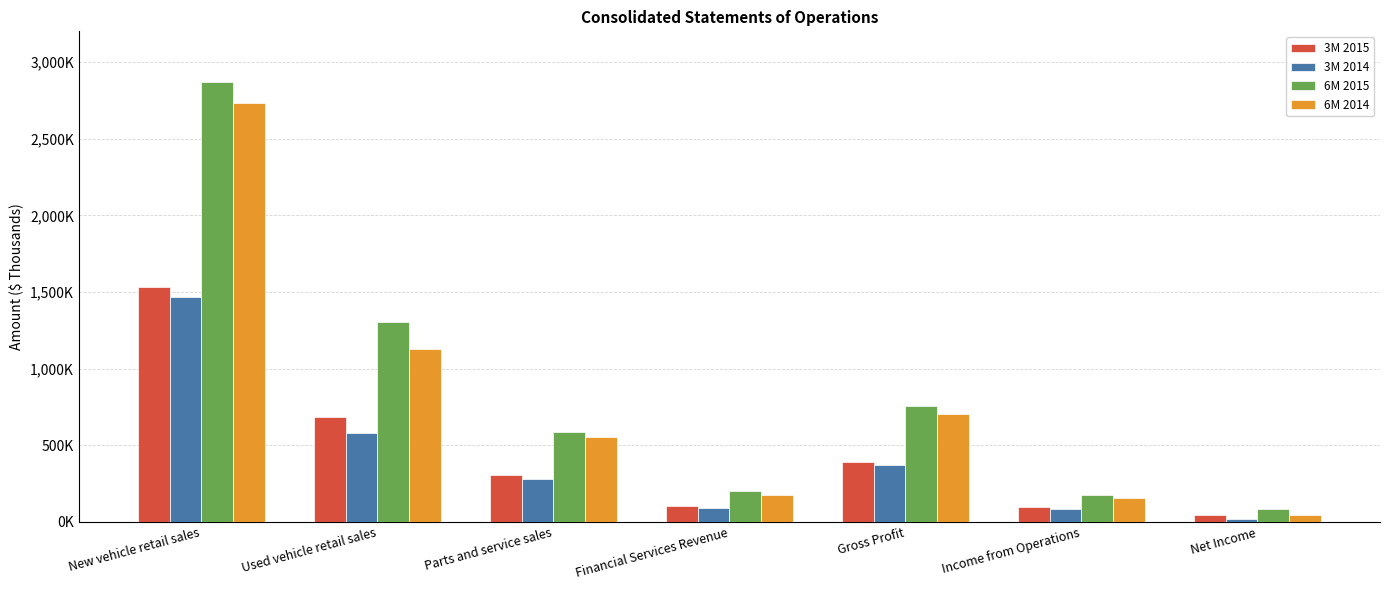

Does the chart contain stacked bars?

No